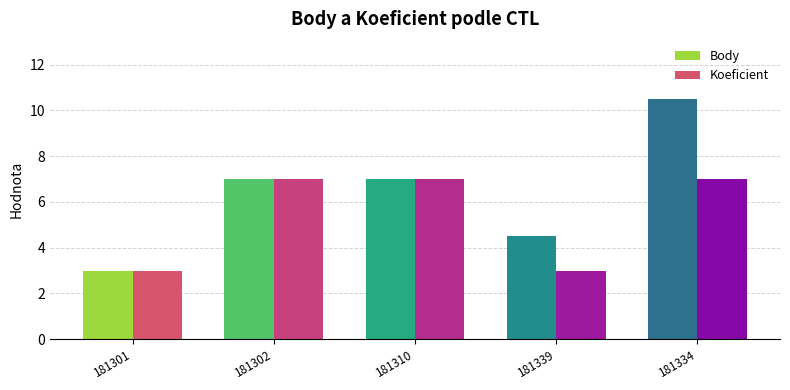

What is the difference between the second highest and minimum values in the Koeficient series?

4.0